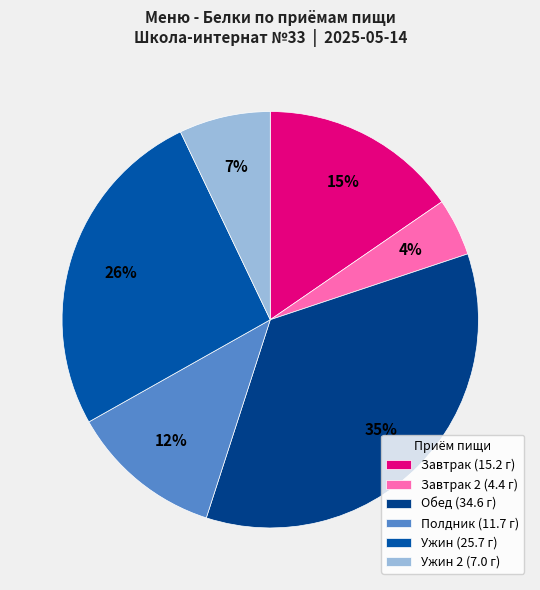

Which category has the biggest portion of the pie?

Обед (34.6 г)